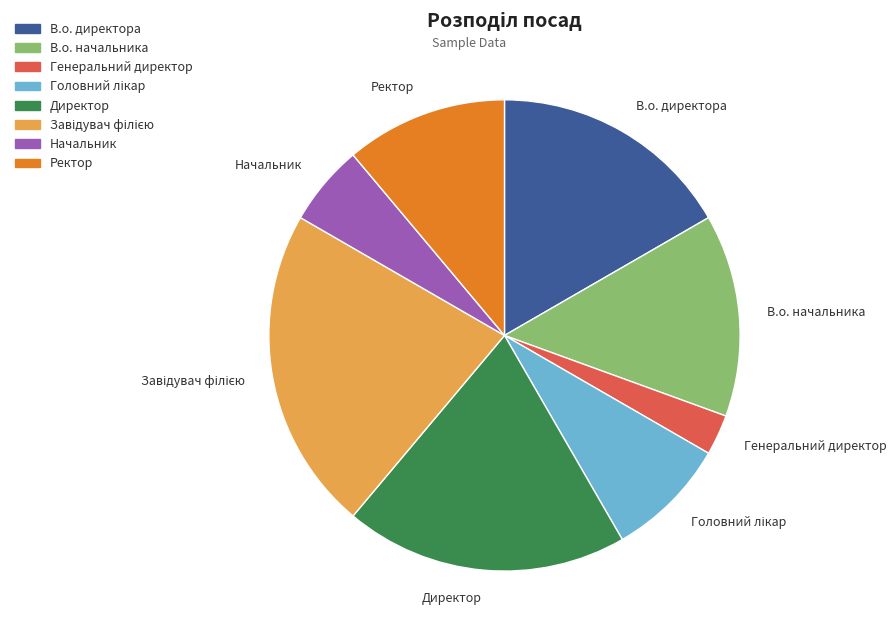

Which has a higher value, Директор or В.о. директора?

Директор